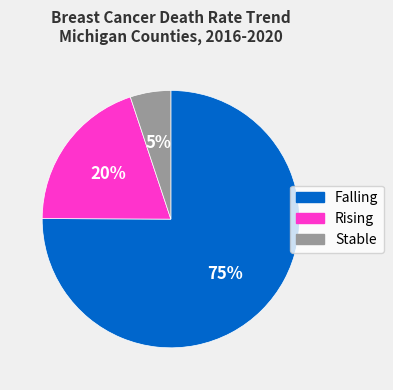

Which slice is the smallest?

Stable